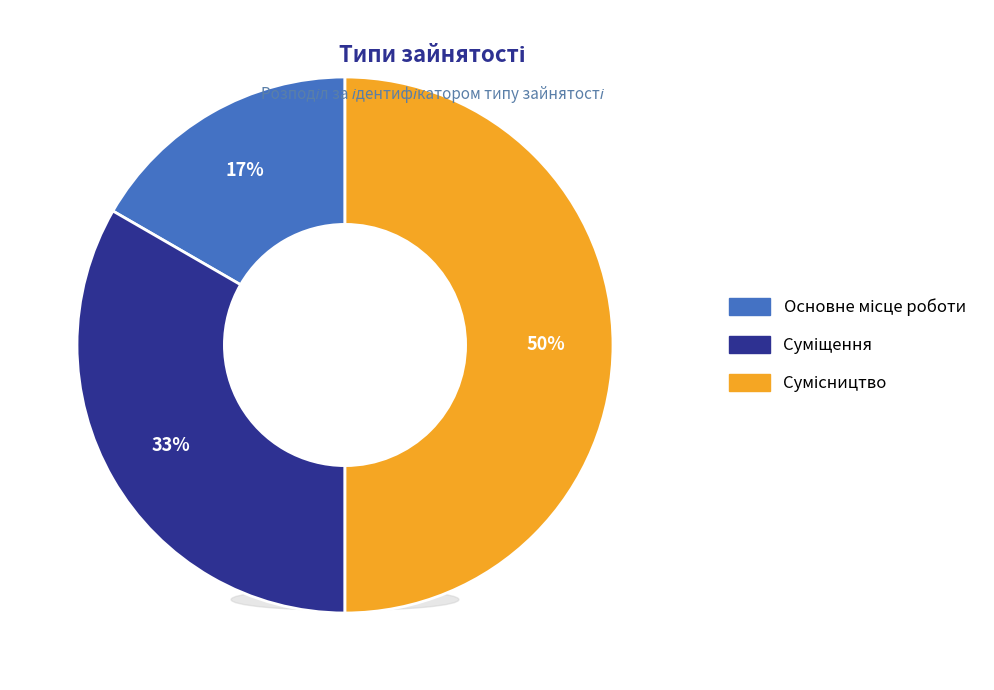

Approximately how many times larger is the value at Суміщення compared to Основне місце роботи?

2.0